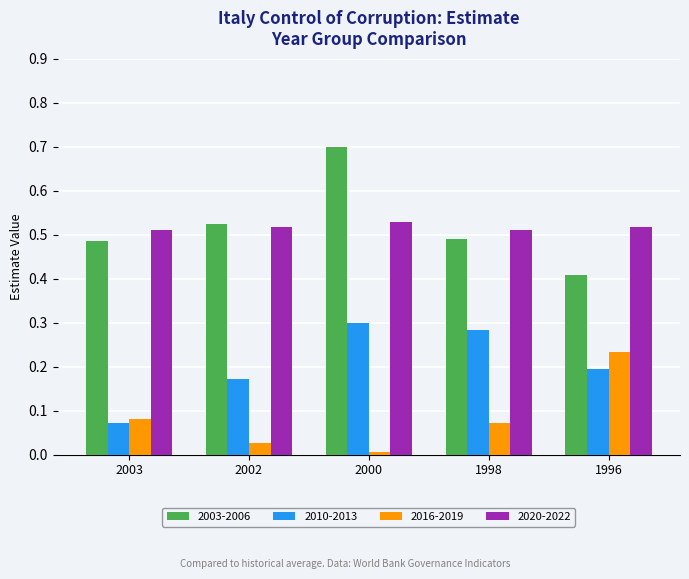

Which category has the lowest value across all series?

2000